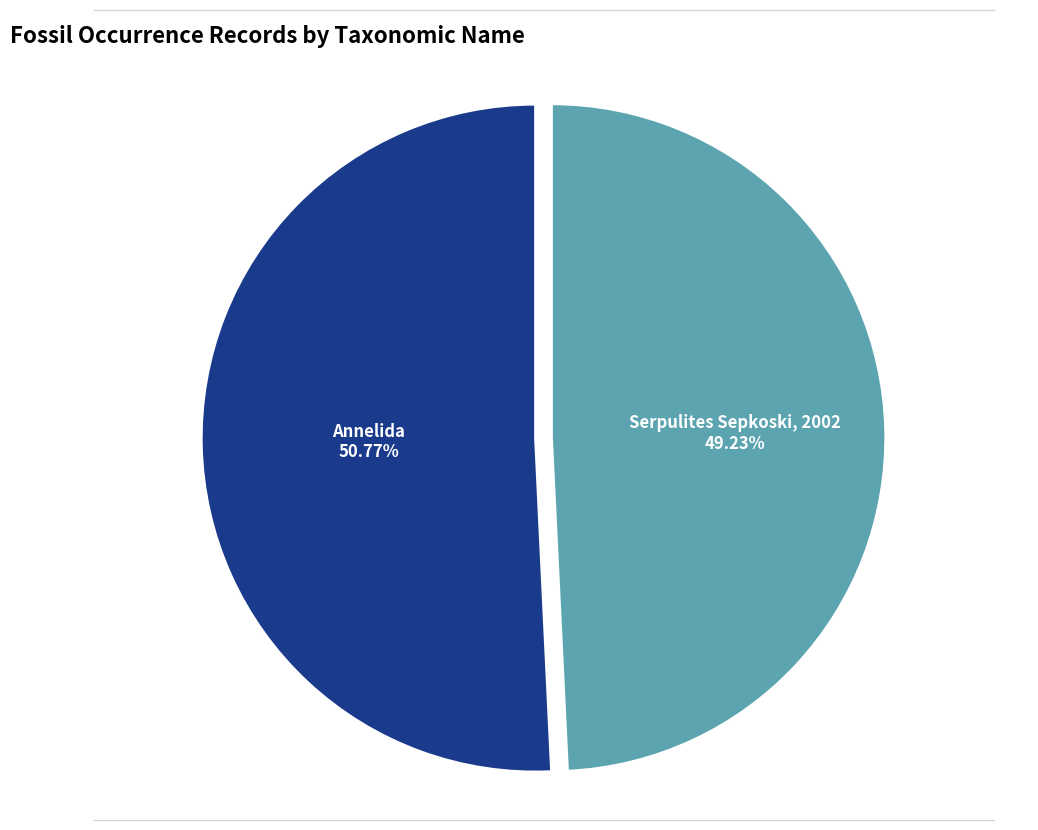

What percentage is the Serpulites Sepkoski, 2002 slice, to the nearest percent?

49%